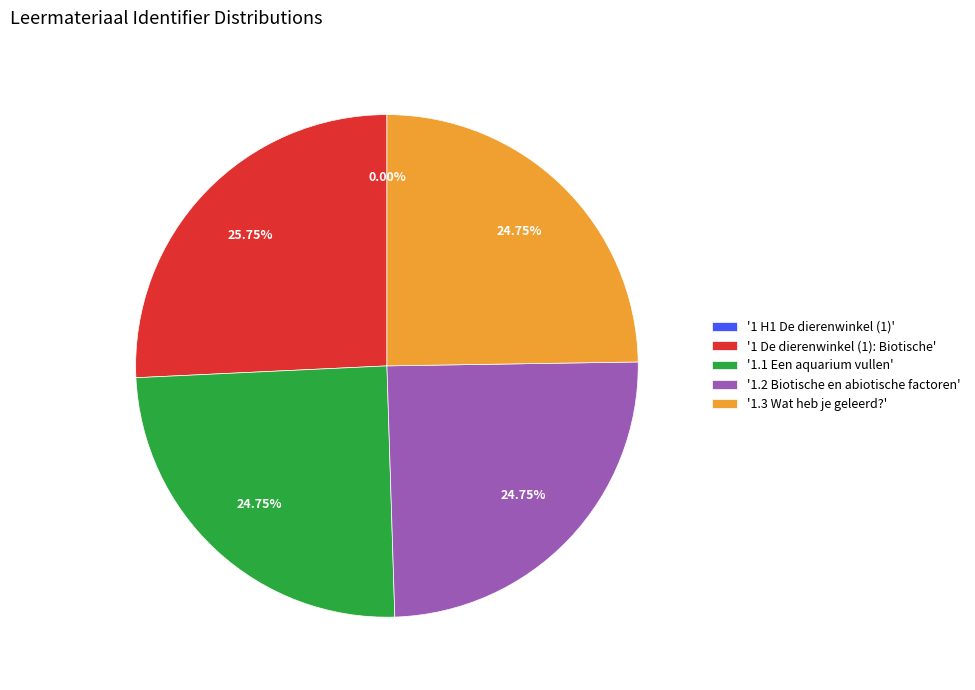

Do '1.1 Een aquarium vullen' and '1 De dierenwinkel (1): Biotische' together represent more than half of the pie?

Yes